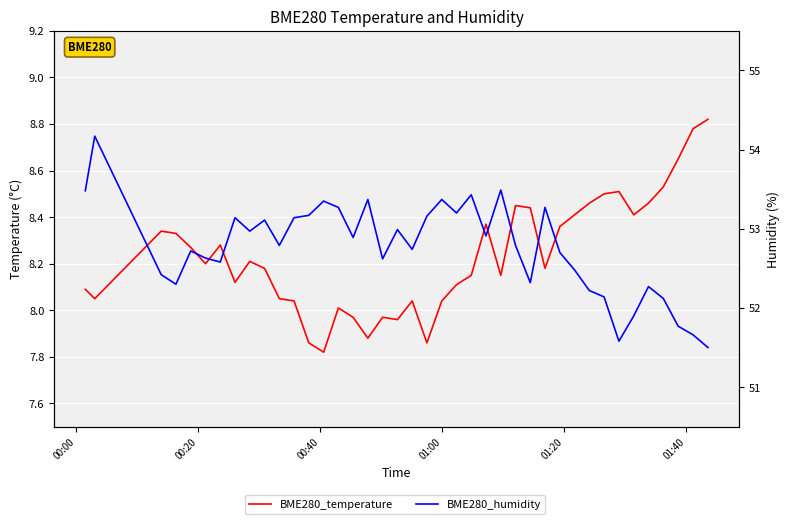

Is it true that BME280_temperature equals 3.4 at 6?

False